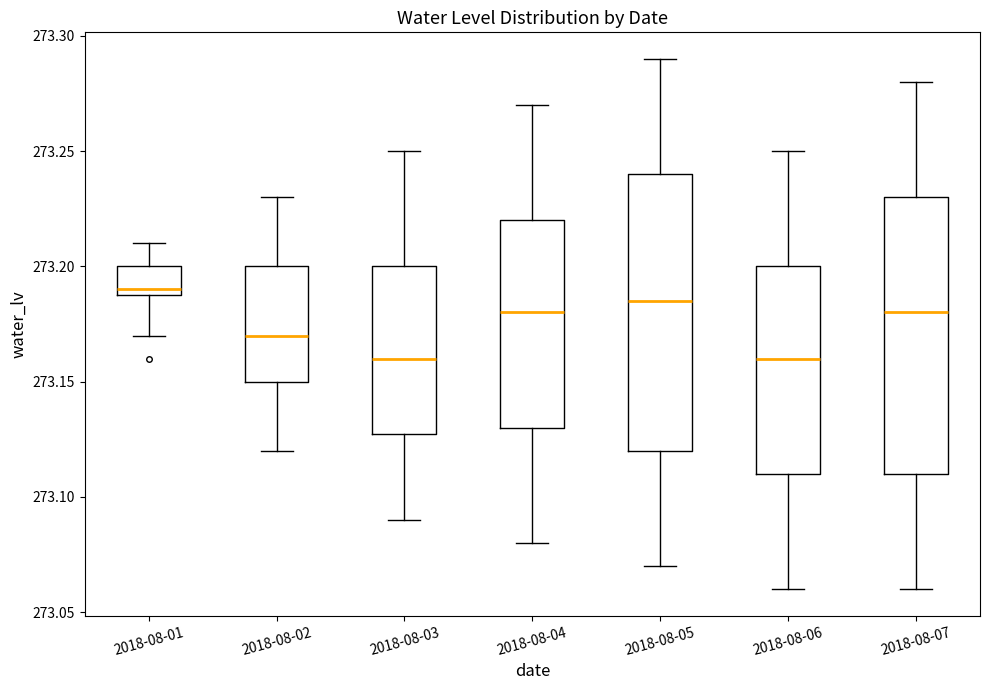

Reading left to right, read every box against the y-axis: the position of its median line, the range the box covers, and the ends of its whiskers. The values are not printed on the chart, so give them approximately, as read against the axis.

2018-08-01: median 273.190 (just above the box's lower edge), box 273.190 to 273.200, whiskers 273.170 to 273.210
2018-08-02: median 273.170, box 273.150 to 273.200, whiskers 273.120 to 273.230
2018-08-03: median 273.160, box 273.130 to 273.200, whiskers 273.090 to 273.250
2018-08-04: median 273.180, box 273.130 to 273.220, whiskers 273.080 to 273.270
2018-08-05: median 273.185, box 273.120 to 273.240, whiskers 273.070 to 273.290
2018-08-06: median 273.160, box 273.110 to 273.200, whiskers 273.060 to 273.250
2018-08-07: median 273.180, box 273.110 to 273.230, whiskers 273.060 to 273.280